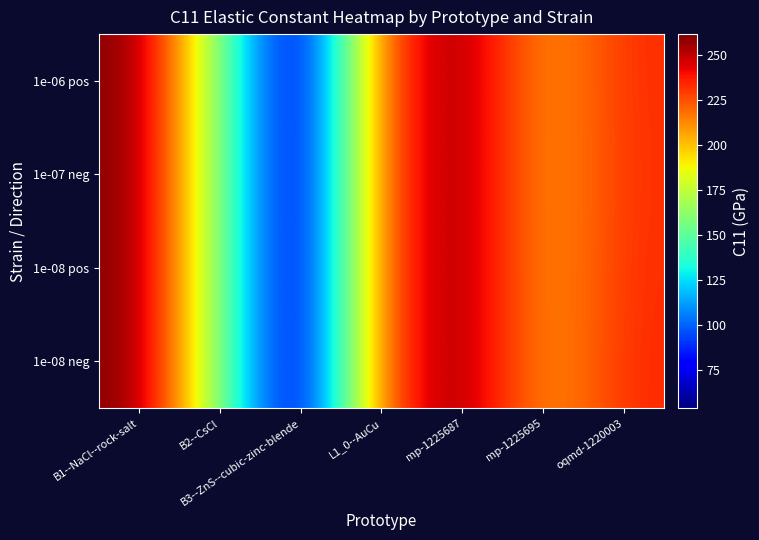

Between B2--CsCl and mp-1225687, which series saw the biggest shift?

1e-08 neg